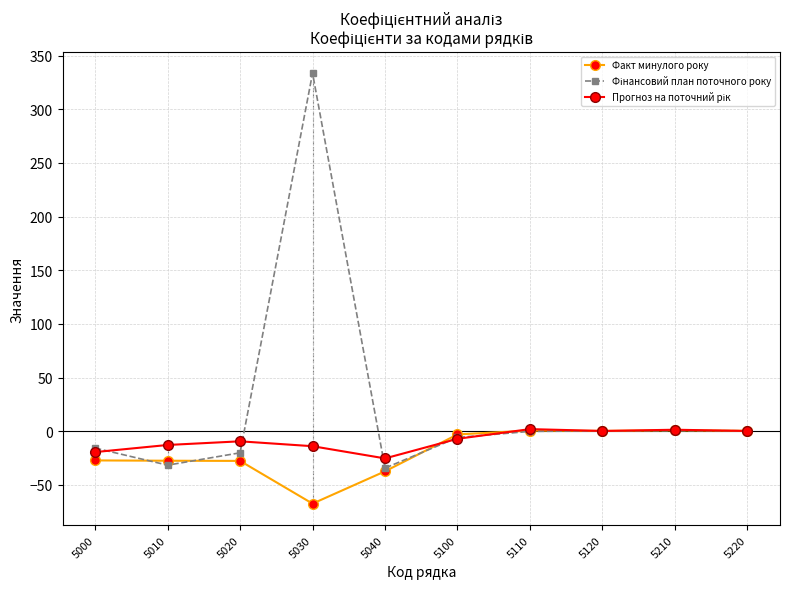

What is the difference between the highest and lowest values at 5010?

18.8